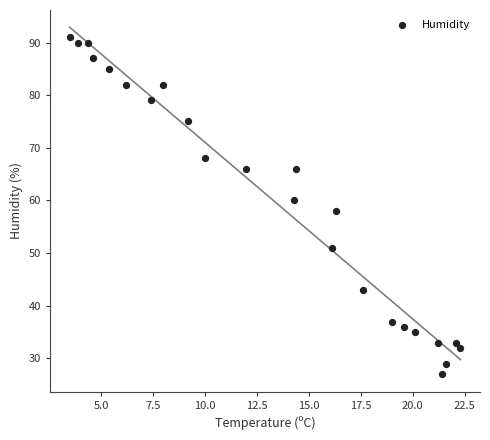

What is the range of Y values (max minus min)?

64